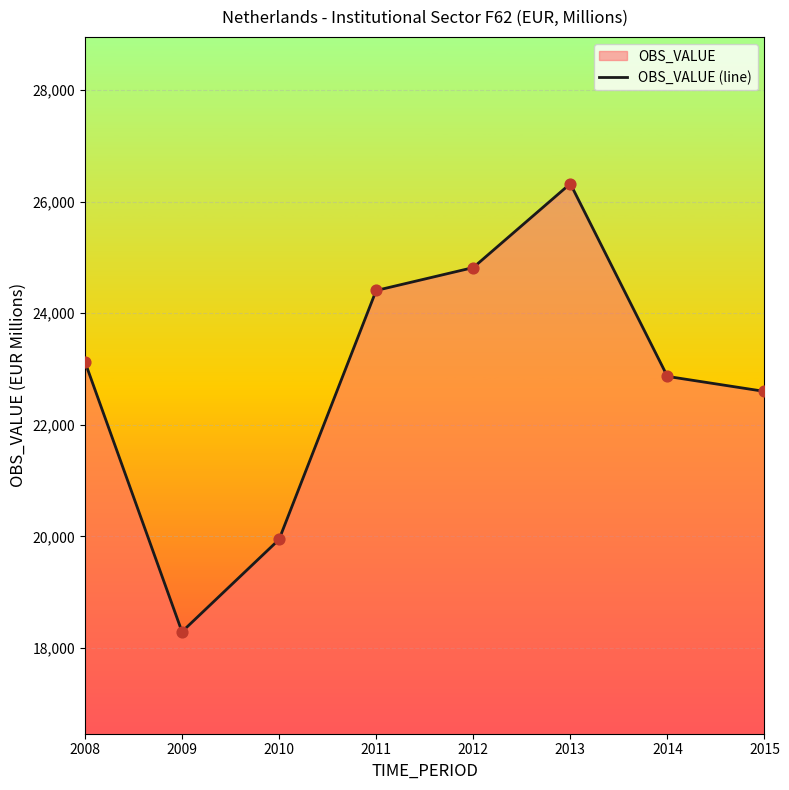

Which has a higher value, 2013 or 2011?

2013